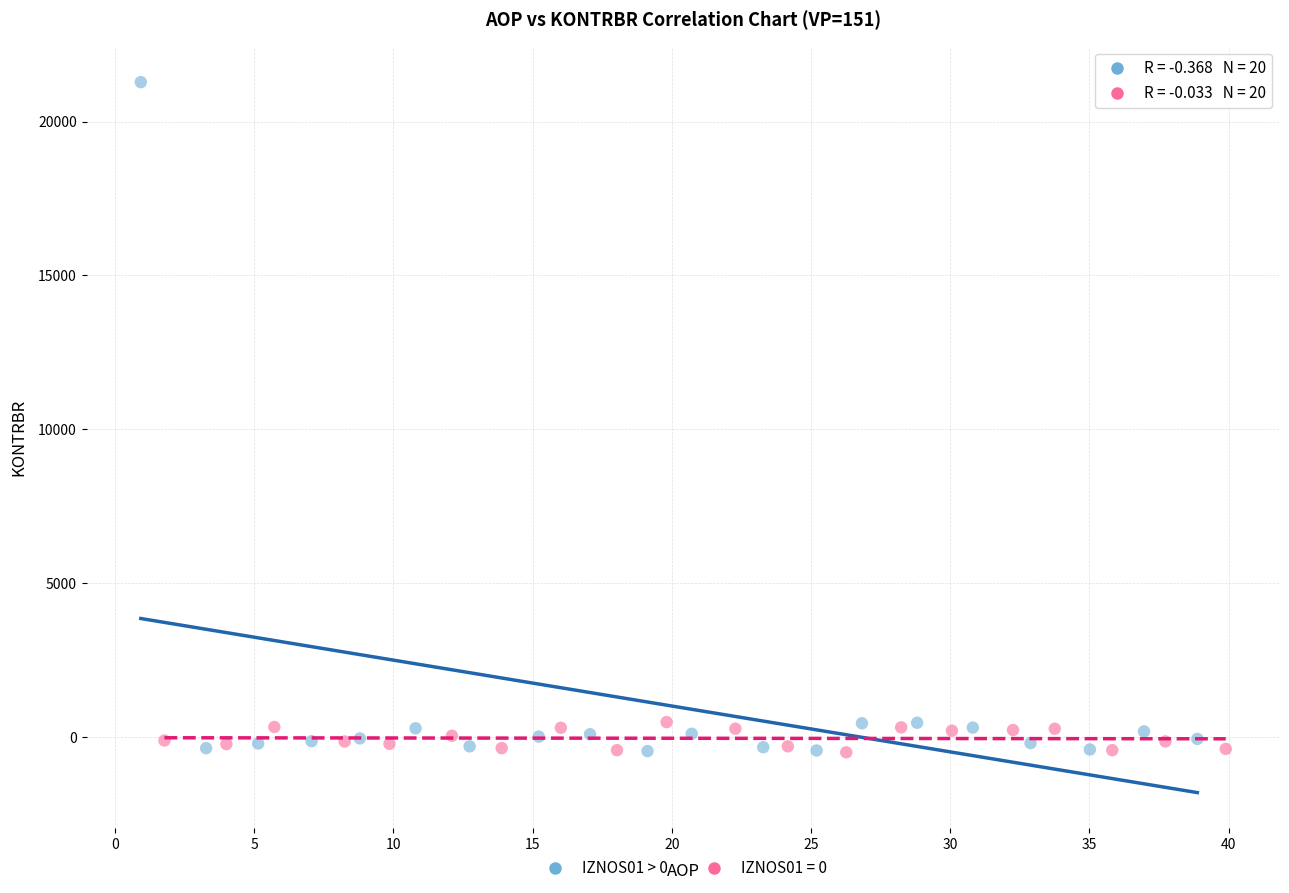

Which series has the largest Y range (max minus min)?

IZNOS01 > 0